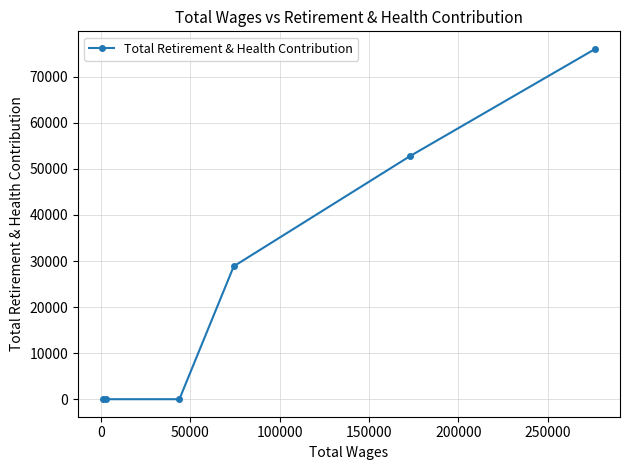

What is the average value?

26275